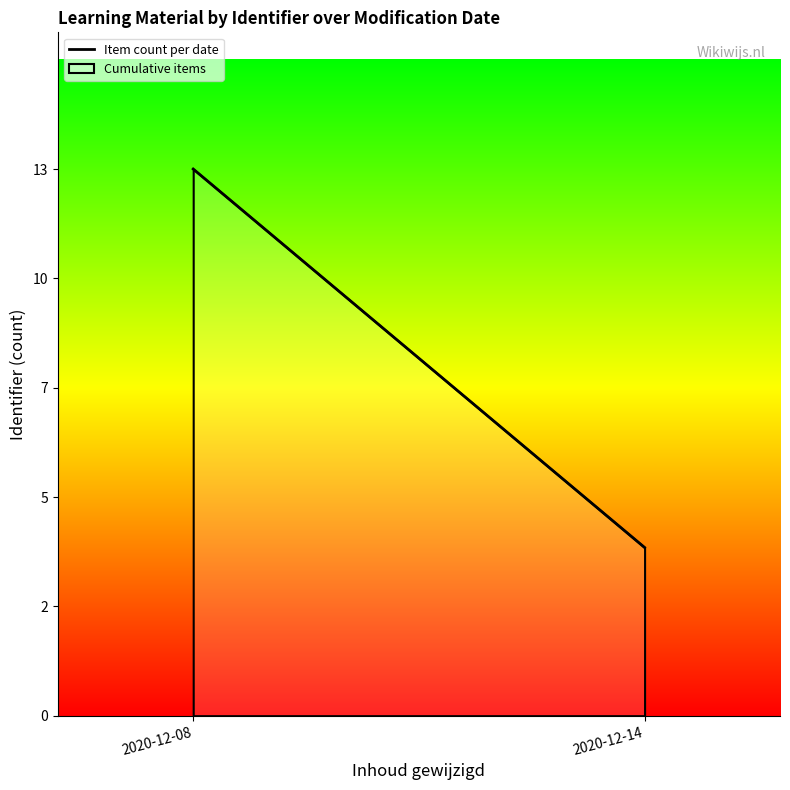

What is the sum of all values?

17